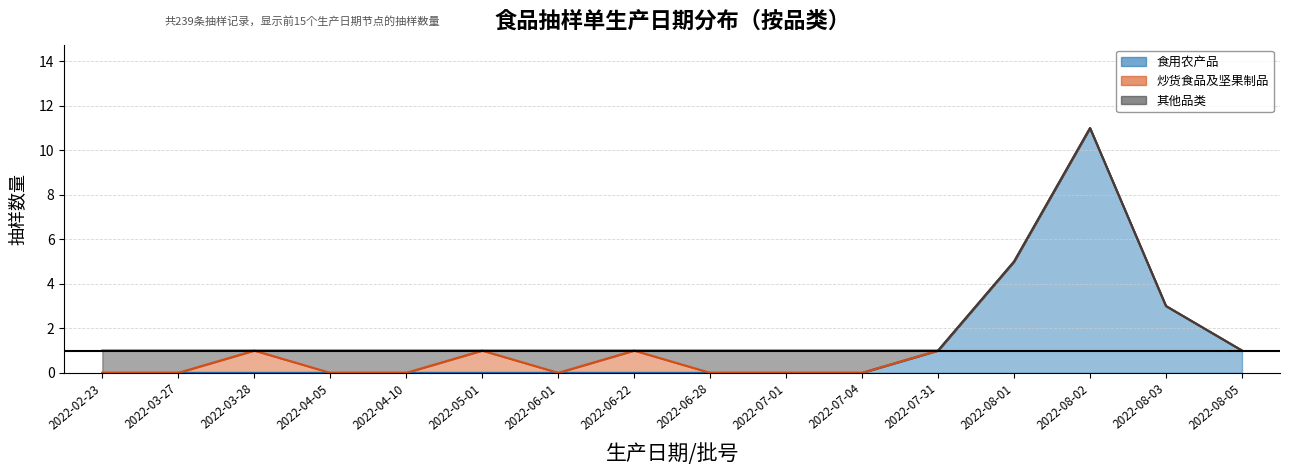

Which series changed the most between 2022-03-27 and 2022-08-03?

食用农产品